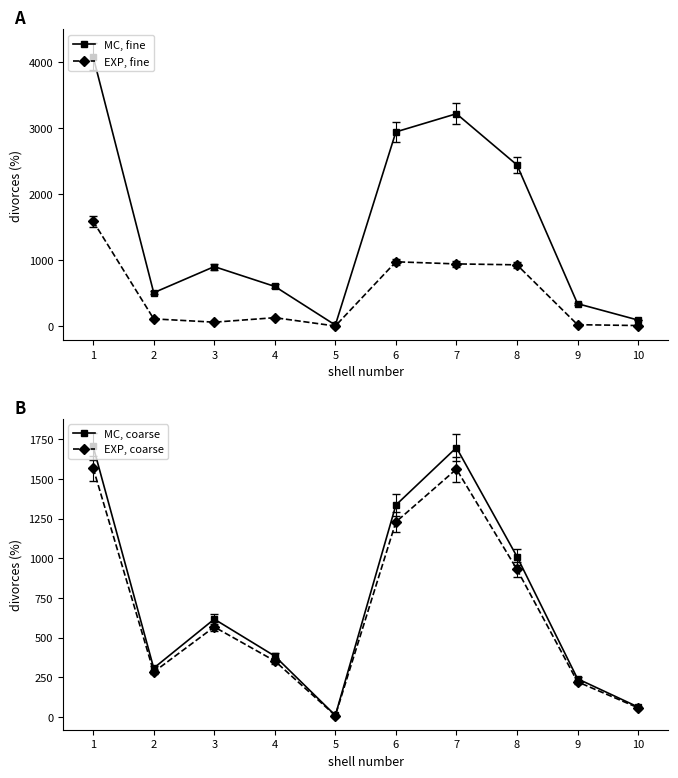

What is the total value across all series at 7?

7411.2